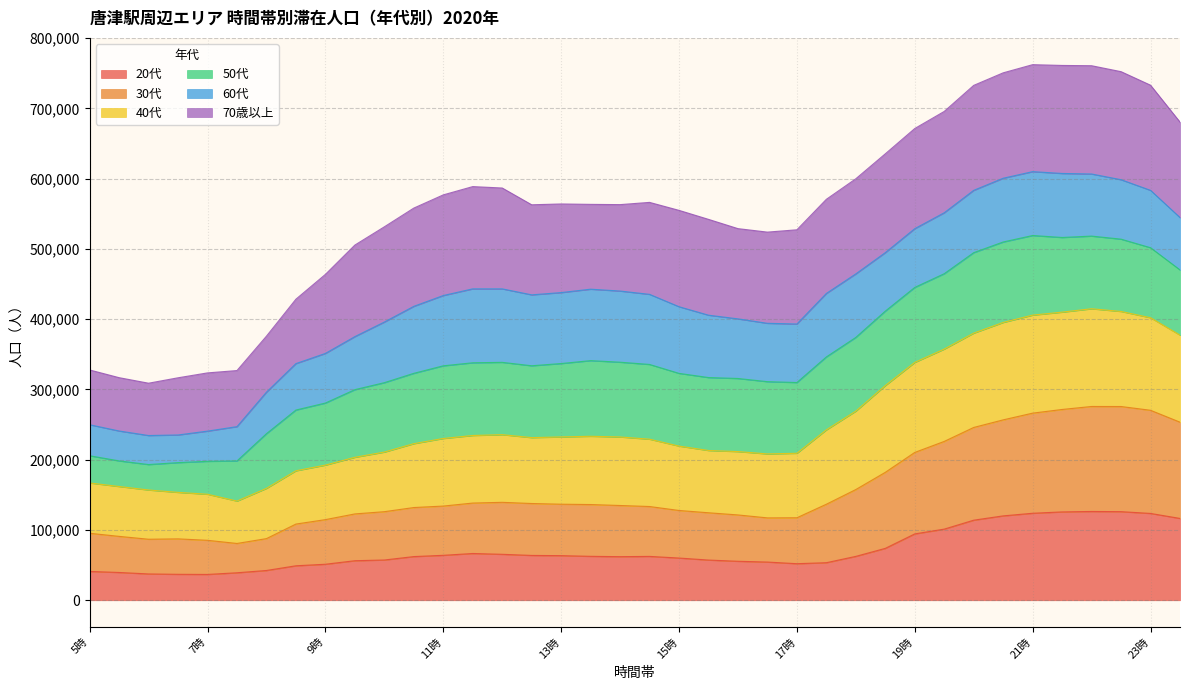

What is the smallest value displayed?

36748